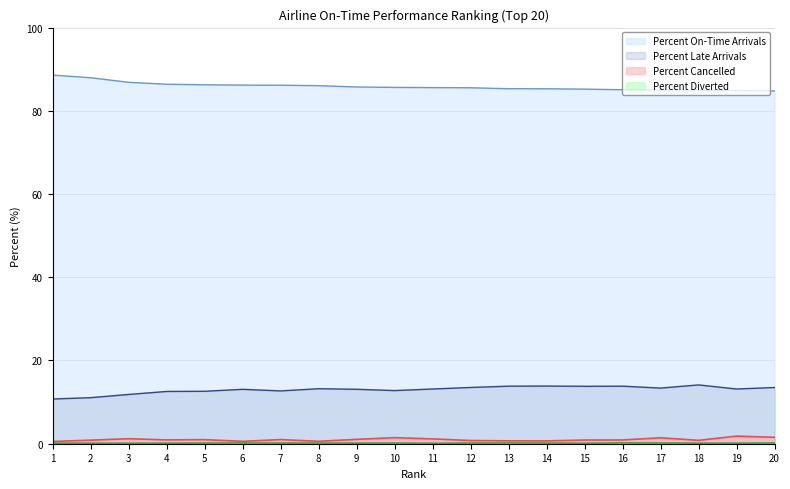

What is the average value of the Percent On-Time Arrivals series?

85.9